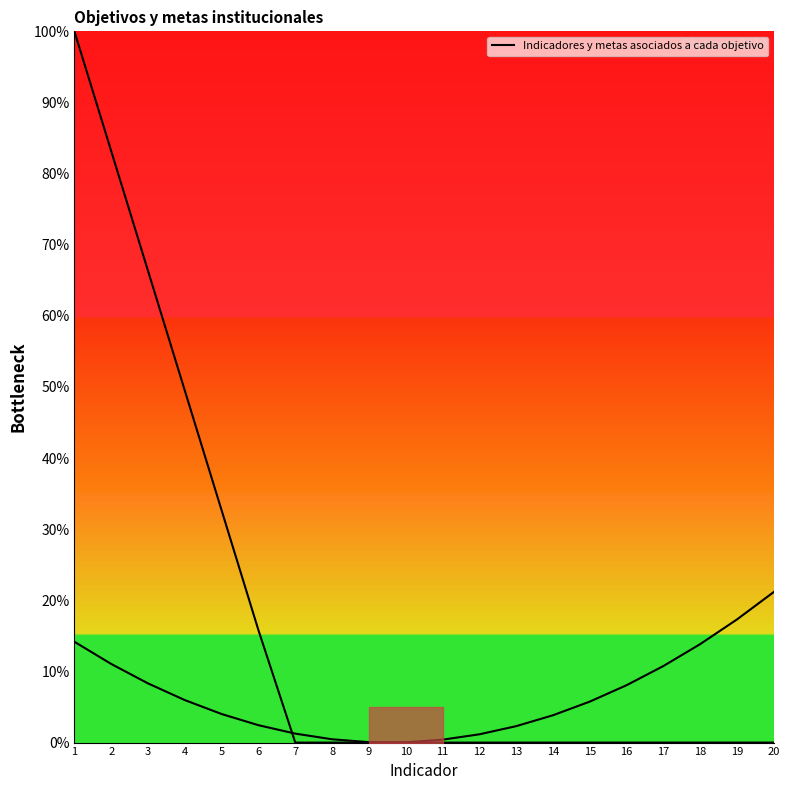

What is the value of the 5th point from the left?

32.6